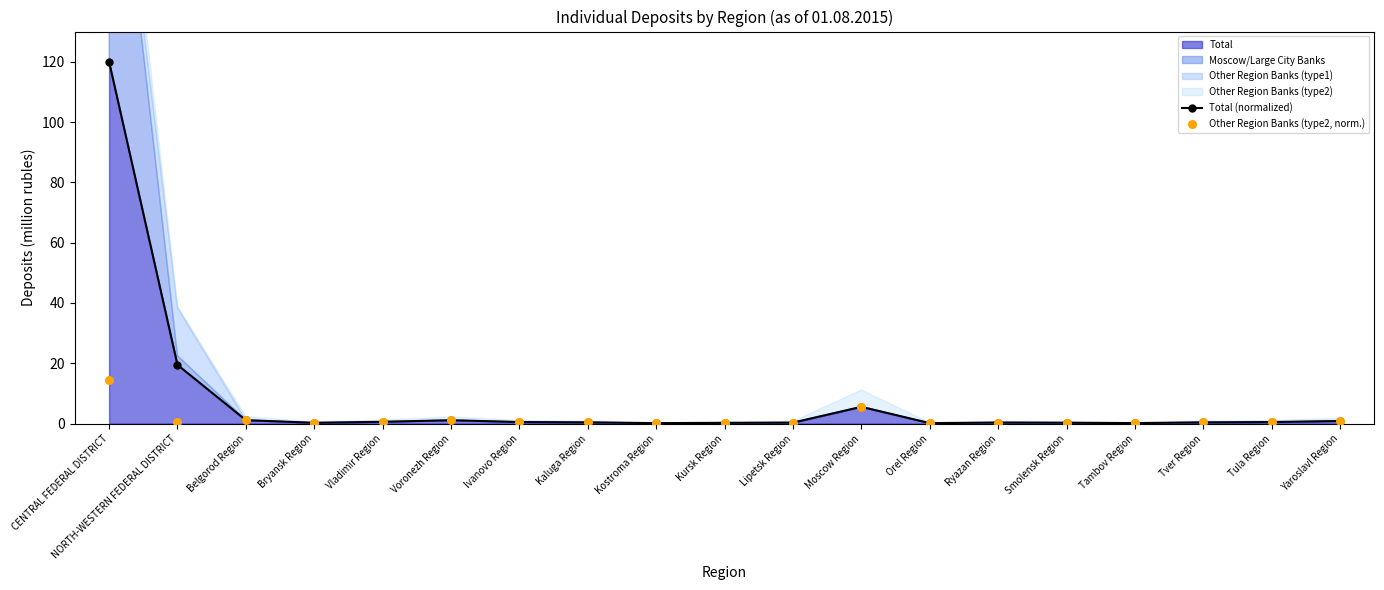

Is the value of Total (normalized) at Moscow Region greater than the value of Other Region Banks (type2, norm.) at Smolensk Region?

Yes